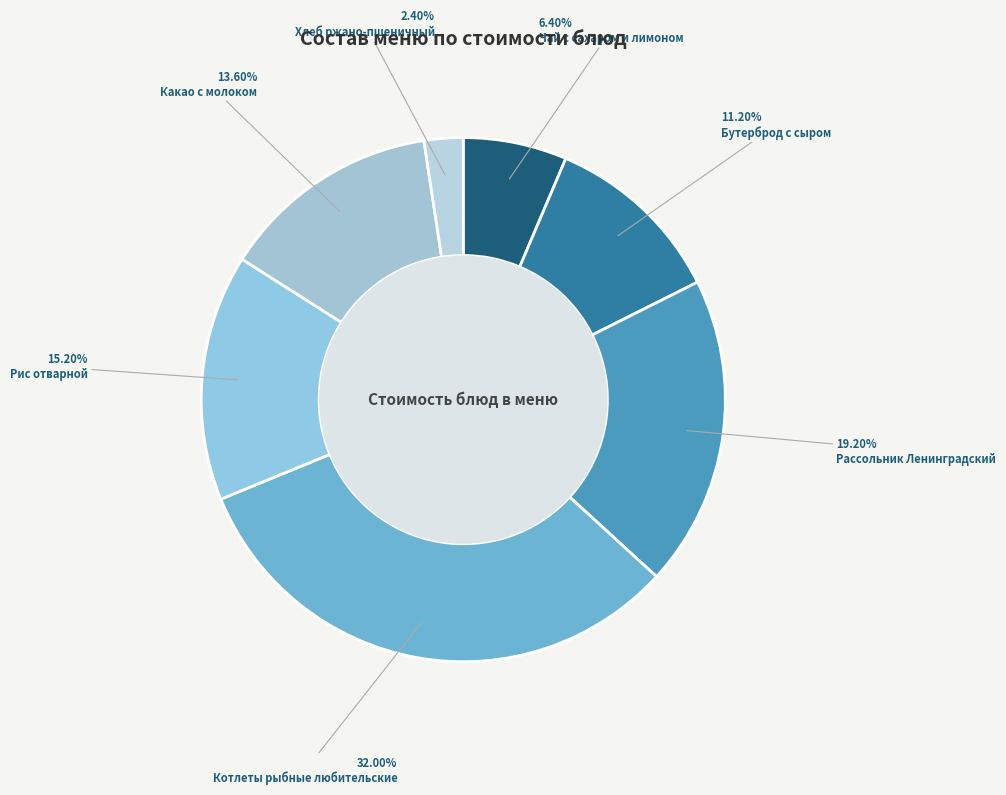

What is the smallest slice in the pie chart?

Хлеб ржано-пшеничный